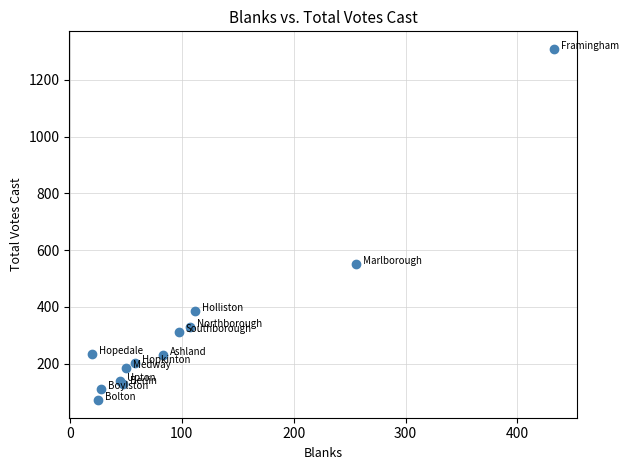

What Y value in the scatter plot is closest to 690?

550